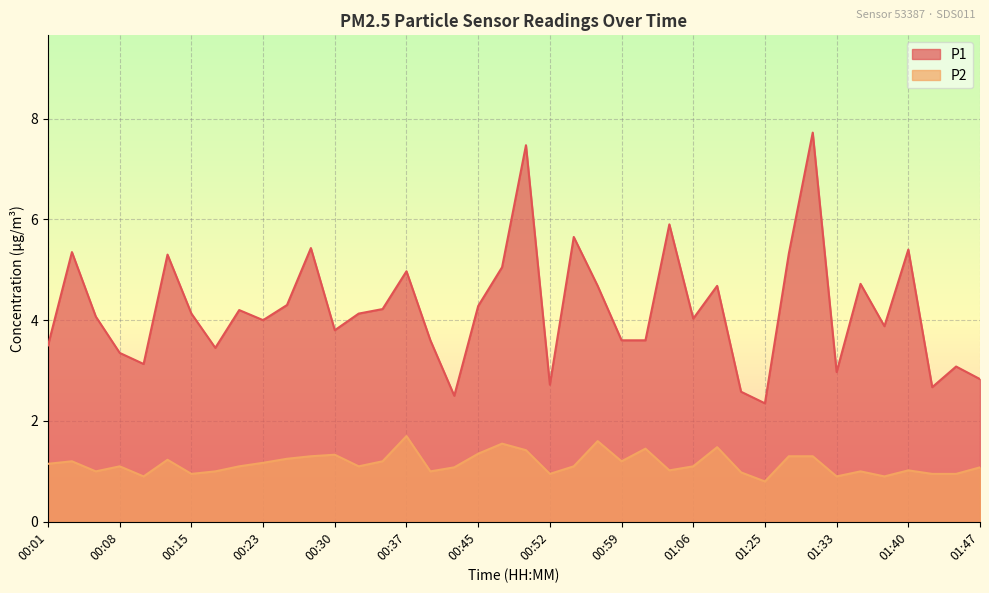

List the series in order of their overall mean, lowest first.

P2, P1